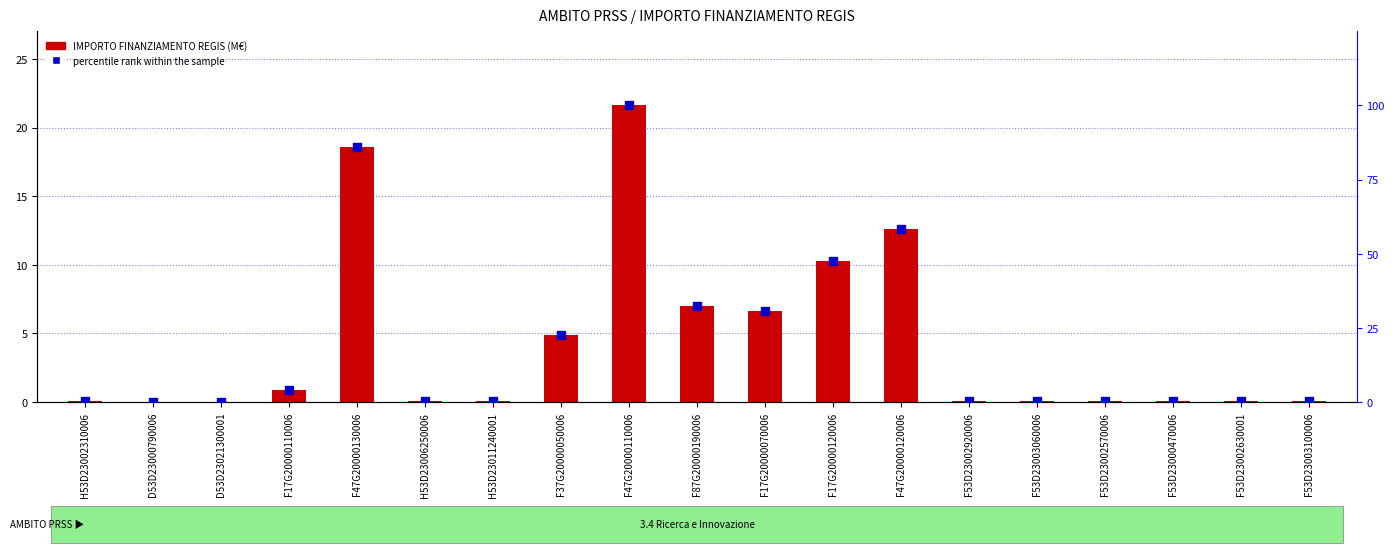

Which series reaches the maximum Y coordinate?

percentile rank within the sample